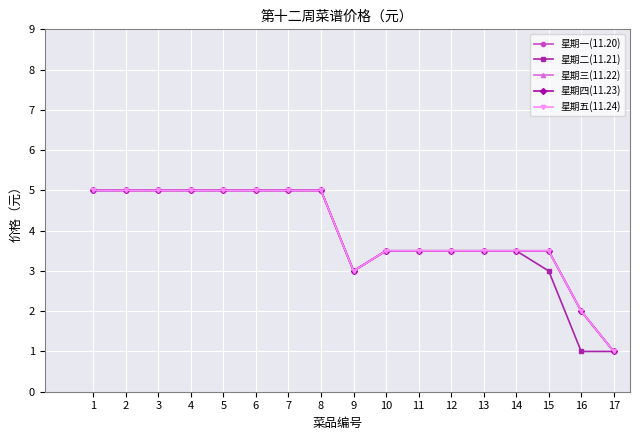

How many 星期二(11.21) values are between 3 and 5?

15